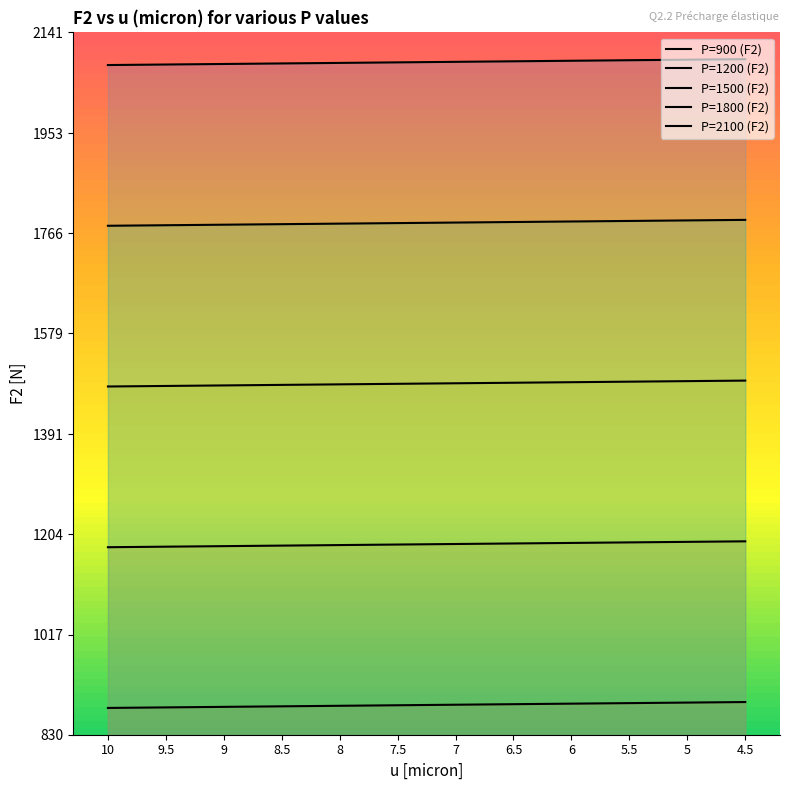

Read the P=1200 (F2) value at 8.5, to the nearest 5.

1185